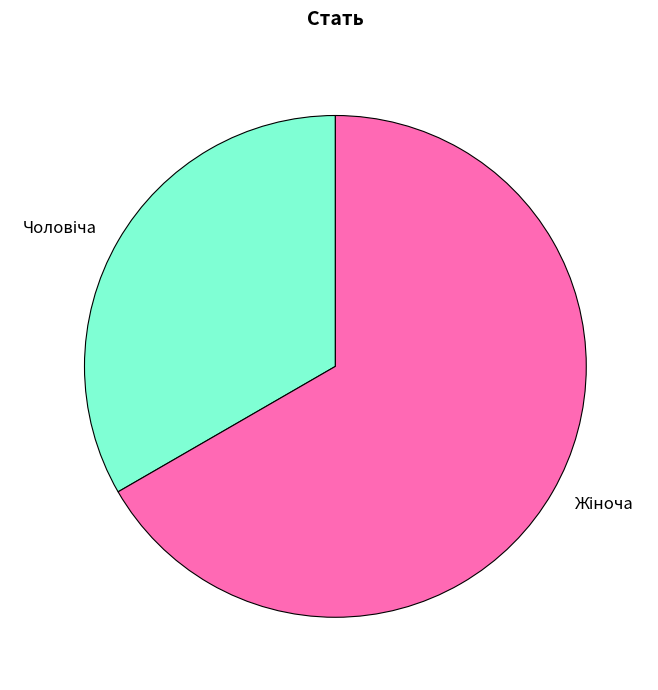

How many segments does this pie chart have?

2